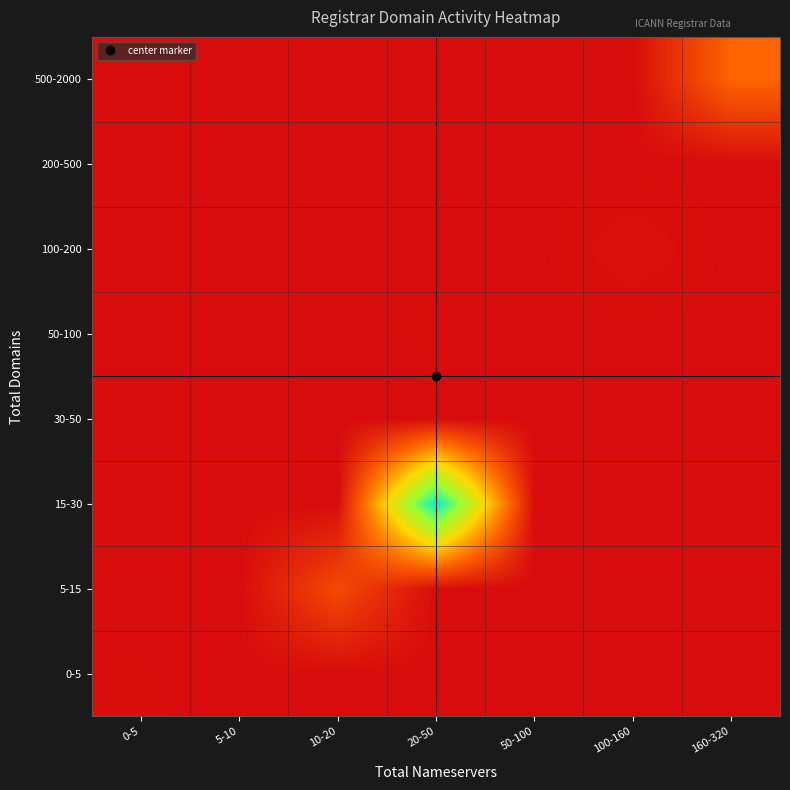

Reading right to left, list all the values displayed in this chart.

0-5: 160-320=0	100-160=0	50-100=0	20-50=0	10-20=0	5-10=0	0-5=3
5-15: 160-320=0	100-160=0	50-100=0	20-50=1	10-20=196	5-10=0	0-5=0
15-30: 160-320=0	100-160=0	50-100=0	20-50=1124	10-20=0	5-10=0	0-5=0
30-50: 160-320=0	100-160=0	50-100=0	20-50=0	10-20=0	5-10=0	0-5=0
50-100: 160-320=0	100-160=0	50-100=0	20-50=4	10-20=0	5-10=0	0-5=0
100-200: 160-320=0	100-160=16	50-100=0	20-50=0	10-20=0	5-10=0	0-5=0
200-500: 160-320=0	100-160=0	50-100=0	20-50=0	10-20=0	5-10=0	0-5=0
500-2000: 160-320=278	100-160=0	50-100=0	20-50=0	10-20=0	5-10=0	0-5=0